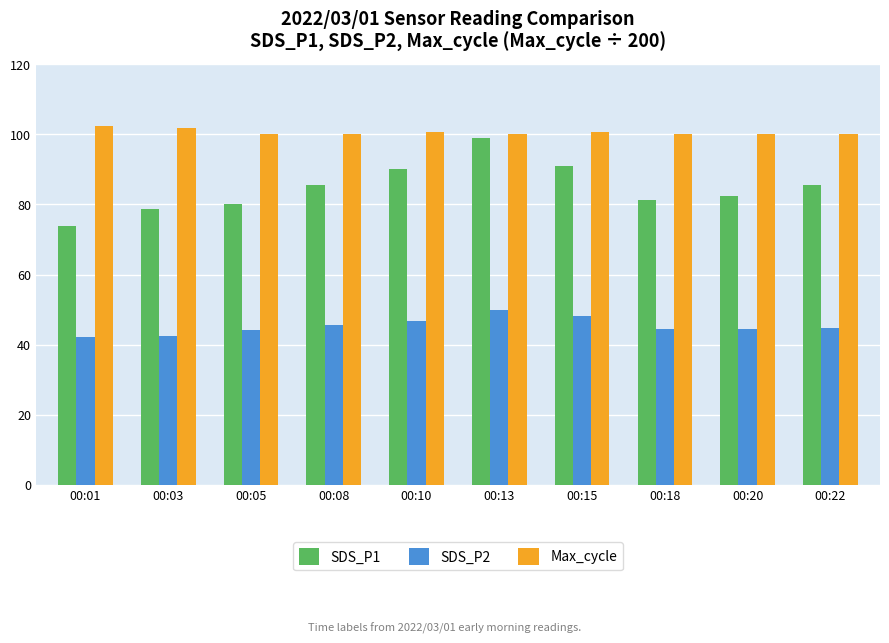

What is the difference between the Max_cycle values at 00:08 and 00:03?

1.8